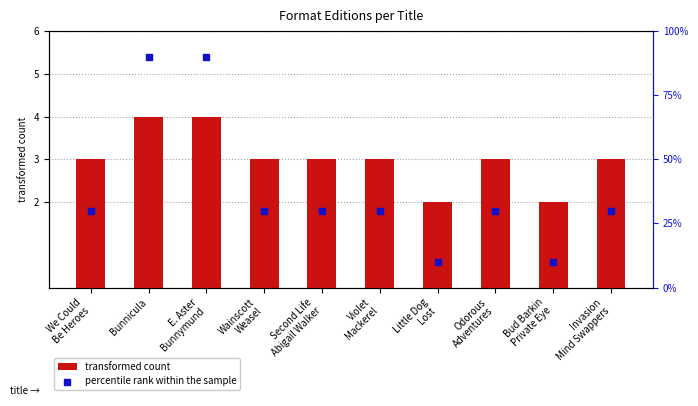

What are all the series names shown in the legend?

transformed count, percentile rank within the sample